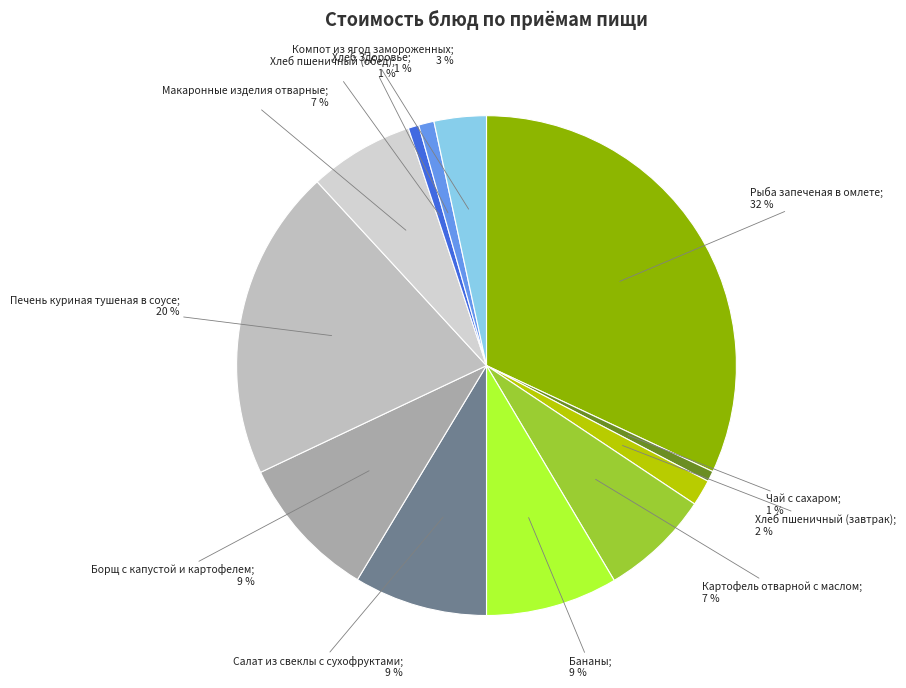

Count the number of slices in the pie.

12